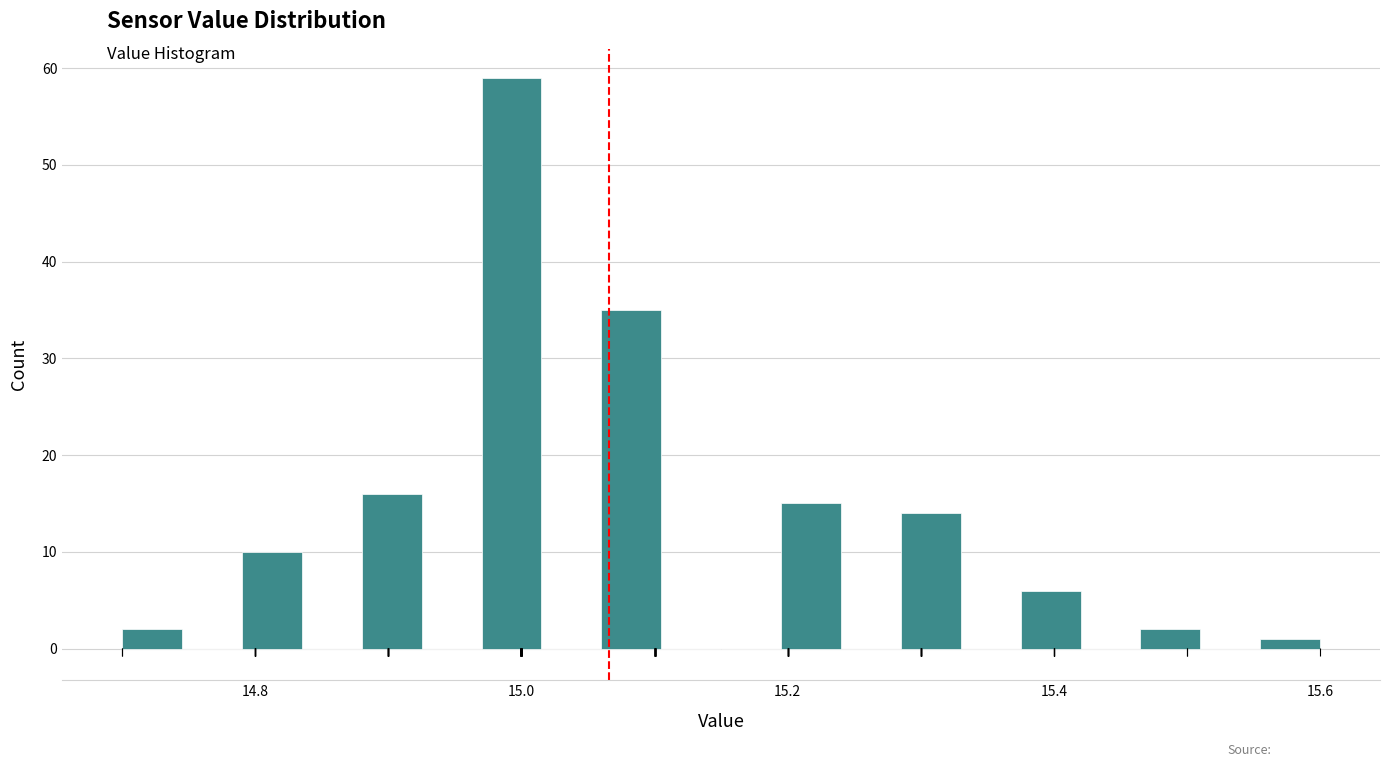

Read against the x-axis, roughly where is the centre of the tallest bar?

15.00